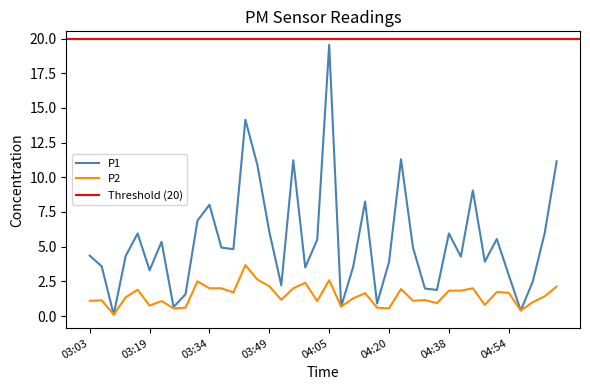

Where does the P1 series first go above 4?

03:03